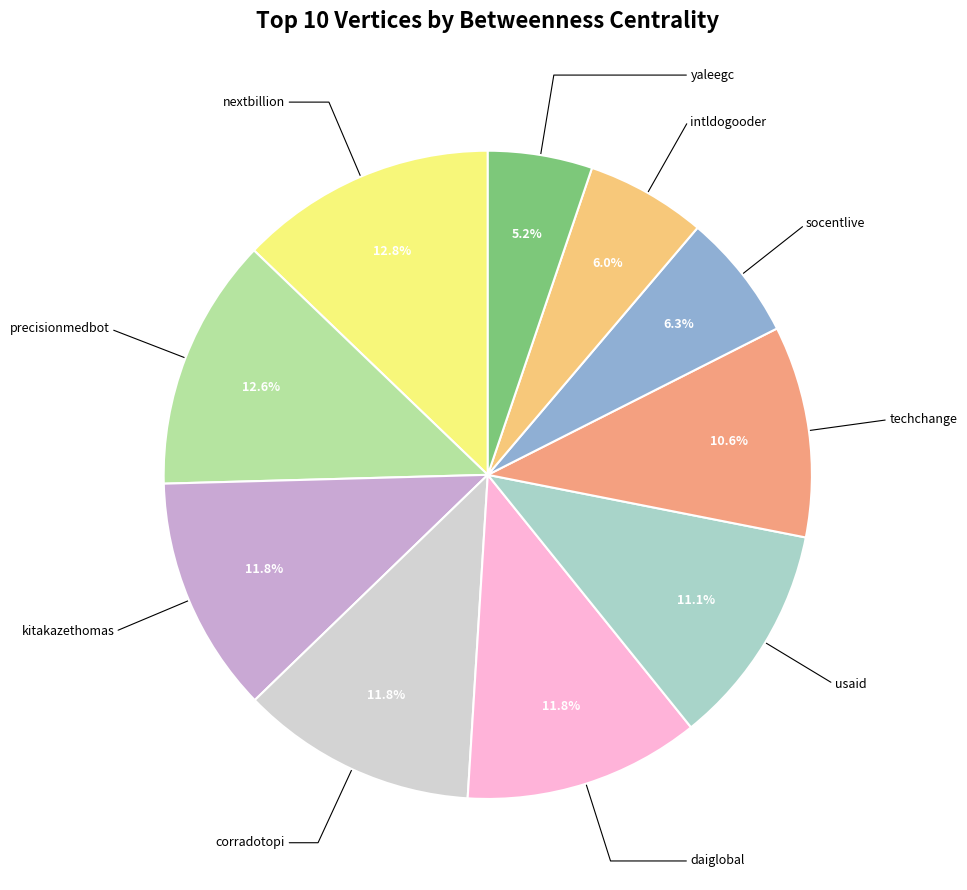

How many segments does this pie chart have?

10